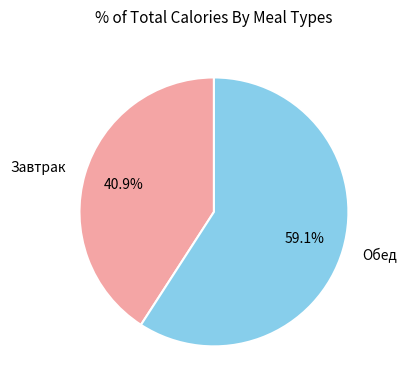

Does any single category account for the majority?

Yes